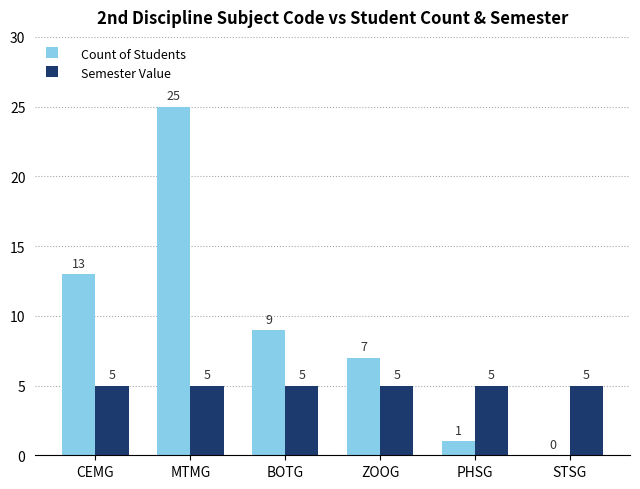

Is it true that Count of Students equals 7 at ZOOG?

True